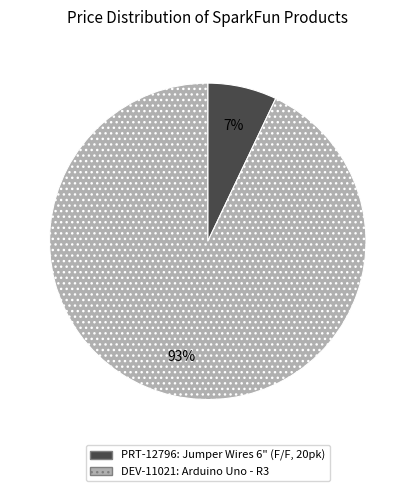

To the nearest percent, what is the average slice percentage?

50%